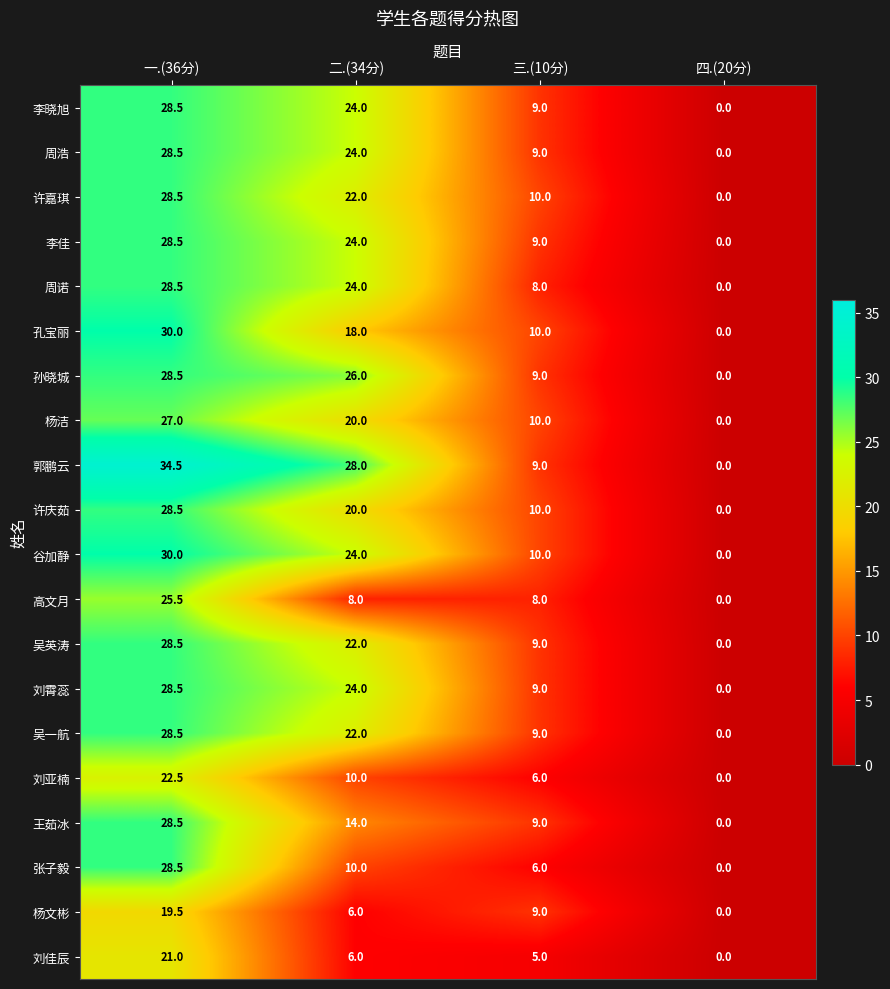

The value of 李晓旭 at 二.(34分) is 12.5. True or false?

False